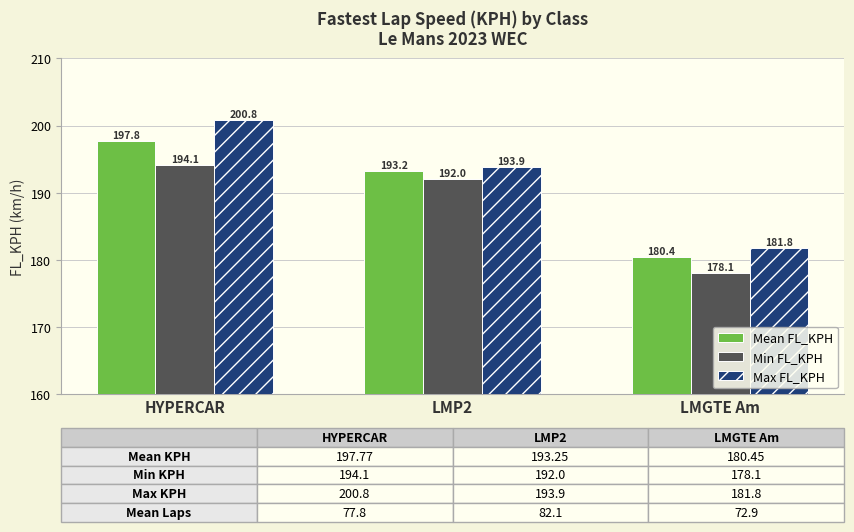

What is the label of the 2nd bar from the right?

LMP2